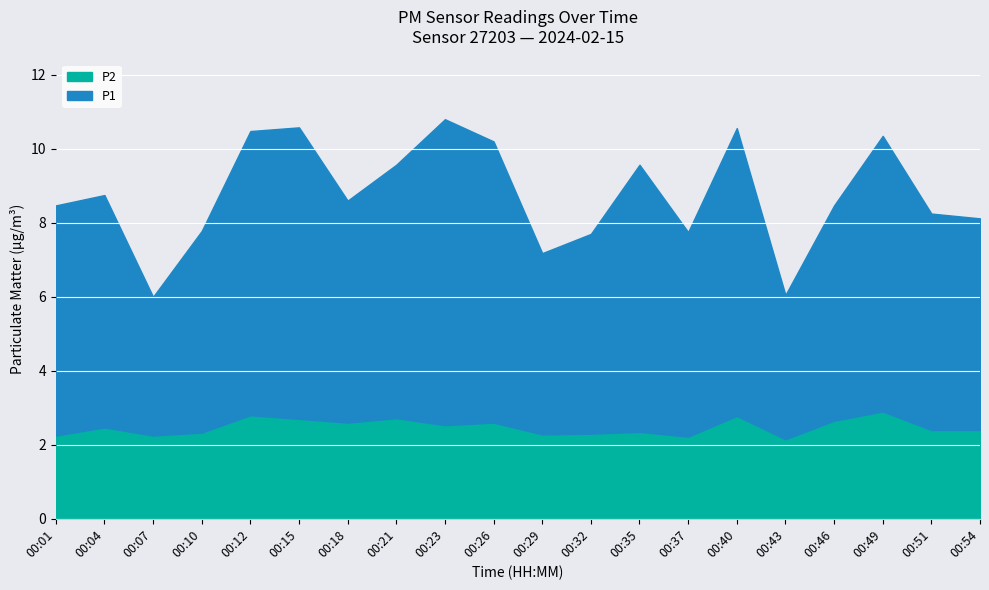

What is the sum of the P1 values at 00:01 and 00:35?

18.0